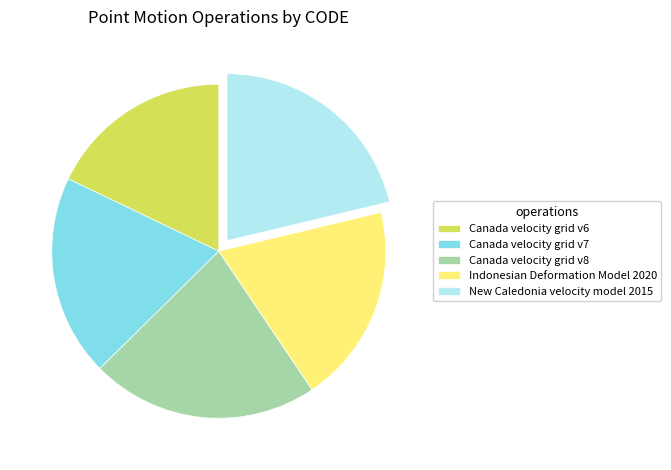

Which category has the smallest portion of the pie?

Canada velocity grid v6